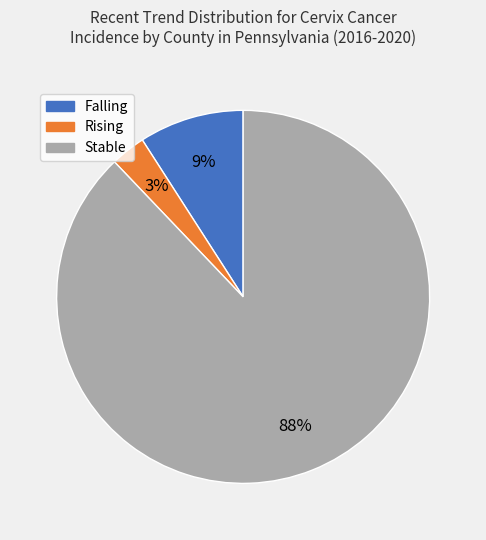

Is there a majority slice in this chart?

Yes